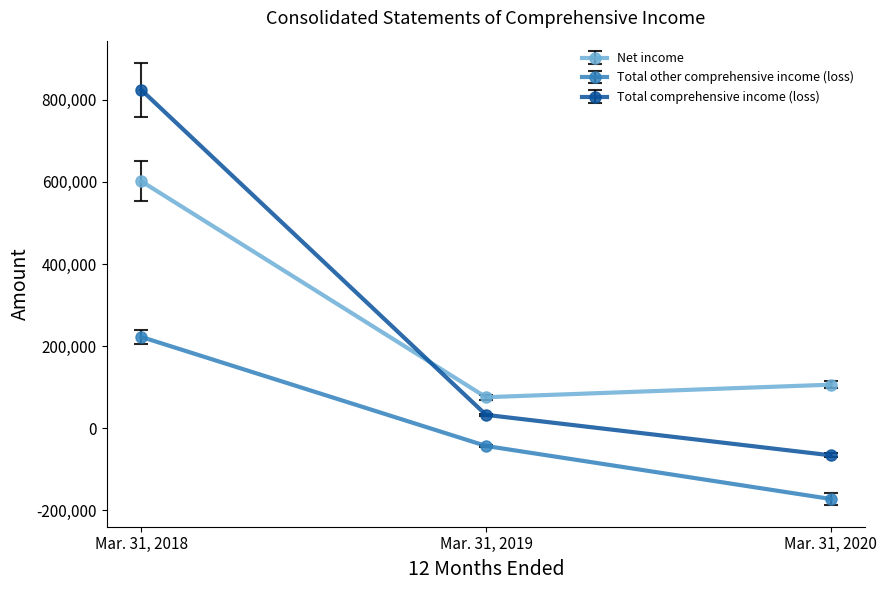

How many values in Total other comprehensive income (loss) are below zero?

2